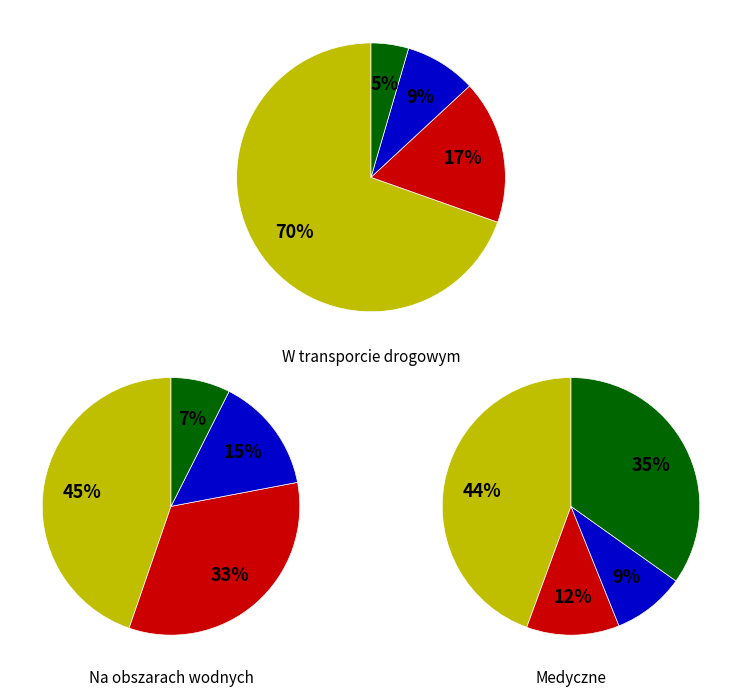

Rank the series by their average value, from highest to lowest.

W transporcie drogowym, Medyczne, Na obszarach wodnych